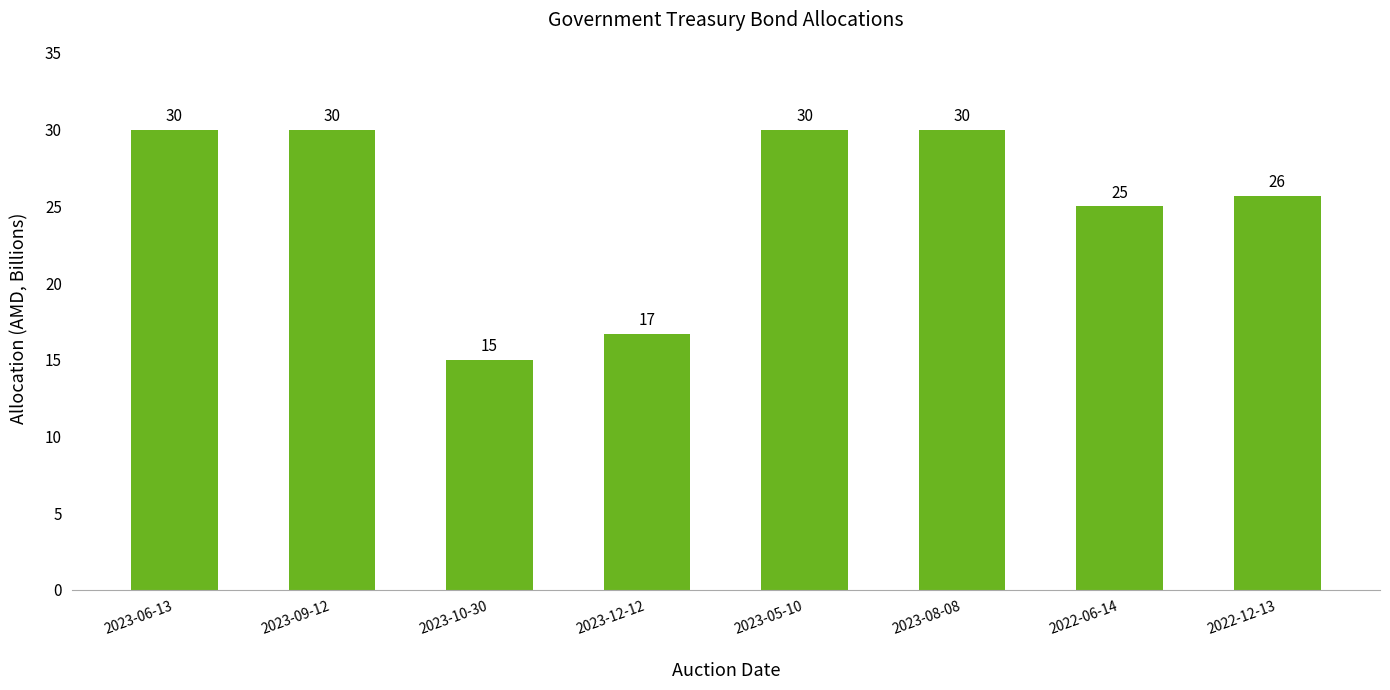

Approximately how many times larger is the value at 2023-08-08 compared to 2023-06-13?

1.0